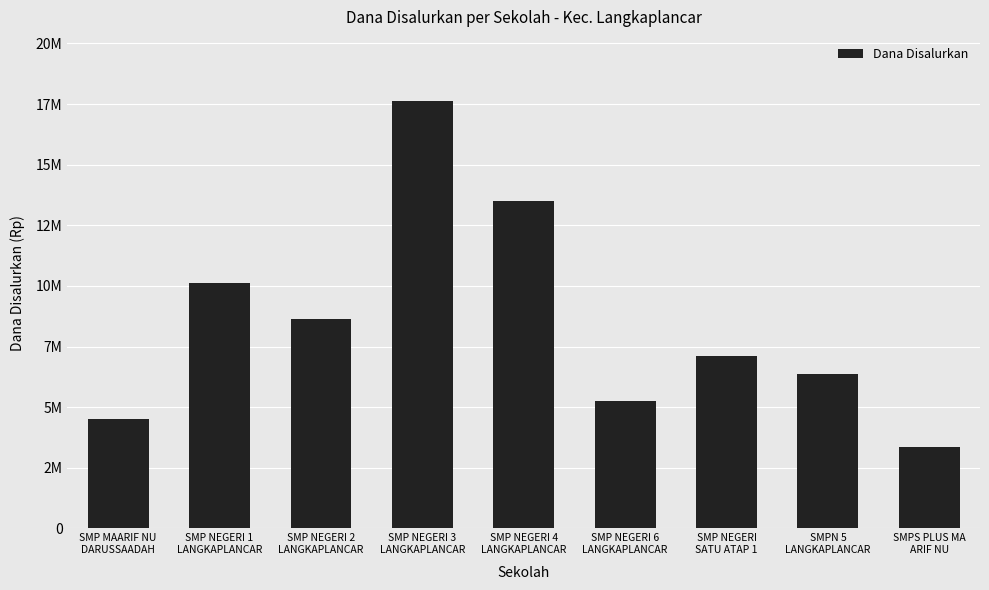

At which label does the data first exceed 7125000?

SMP NEGERI 1
LANGKAPLANCAR